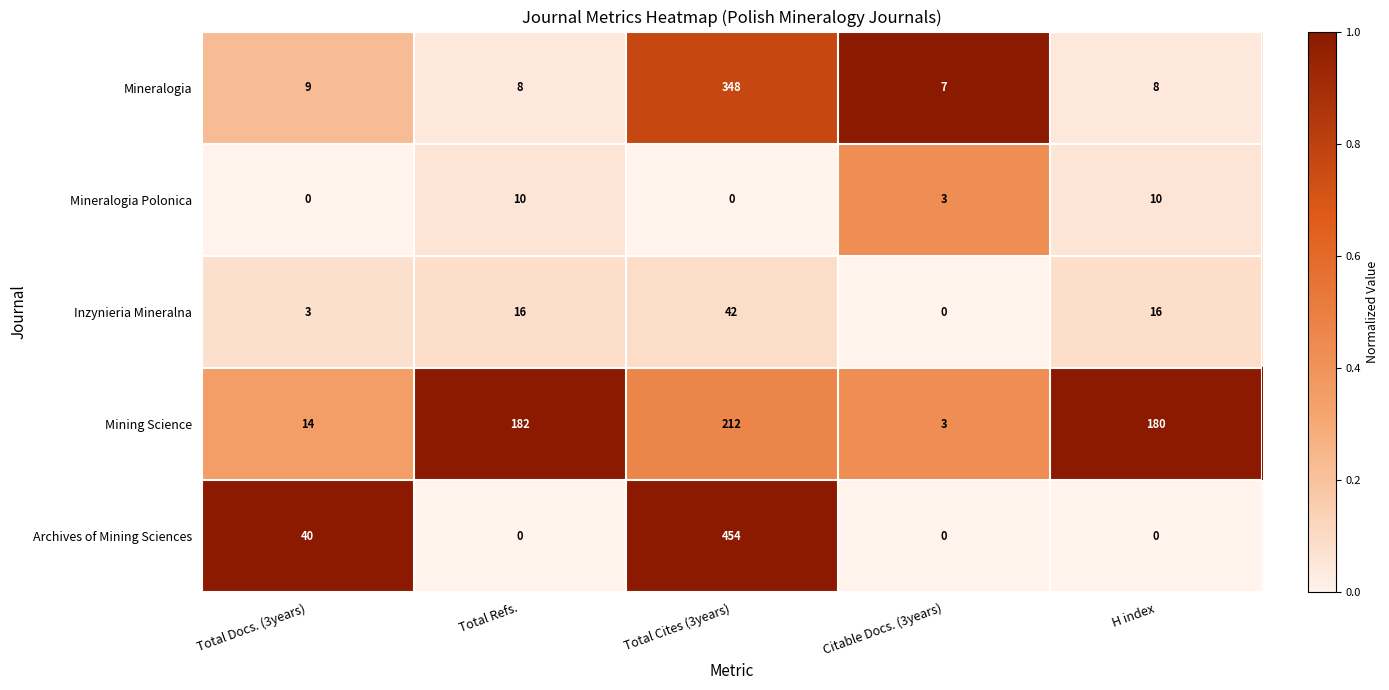

How many Mineralogia Polonica values are between 0 and 10?

5